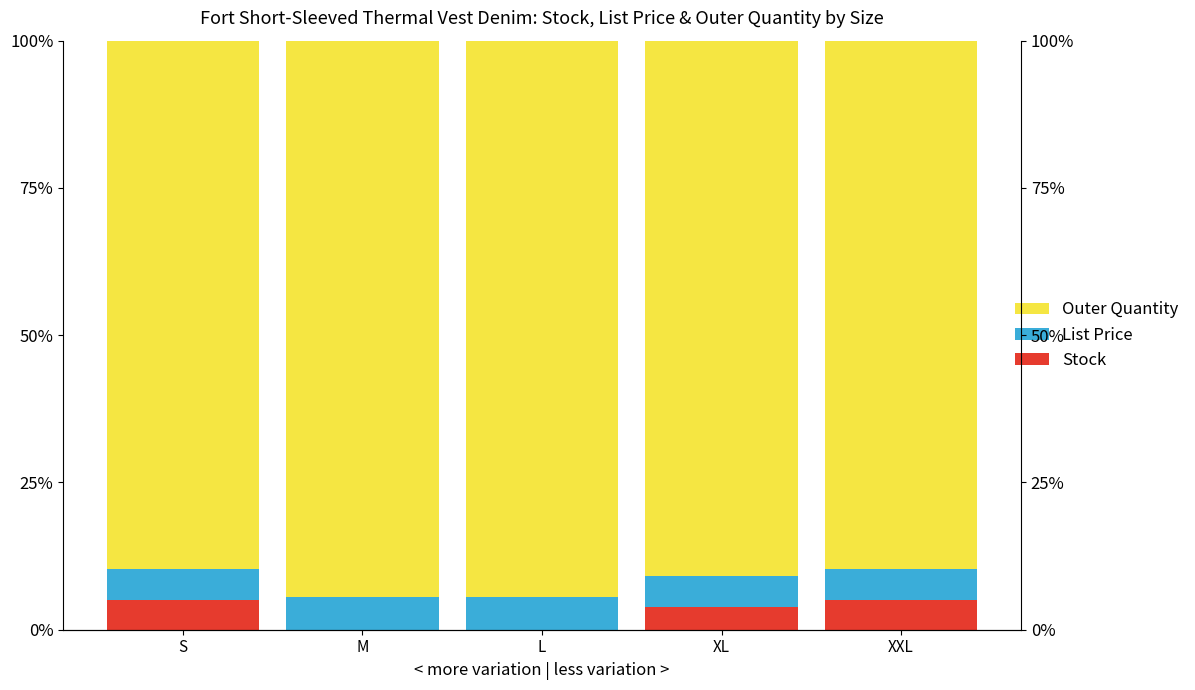

True or false: Stock has a value of 2.8 at S.

False